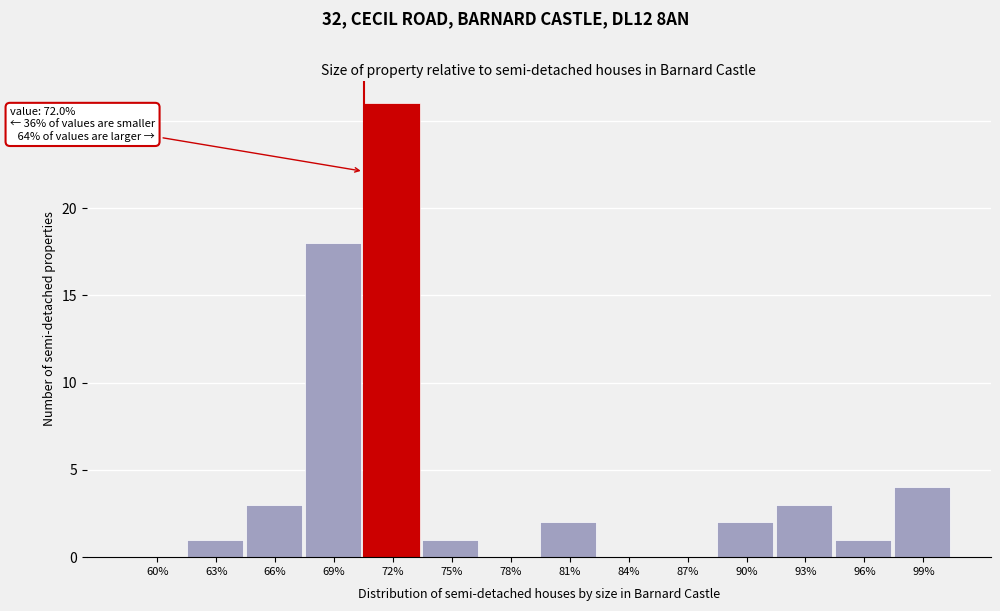

Reading left to right, transcribe all the data shown in this chart.

60%=0	63%=1	66%=3	69%=18	72%=26	75%=1	78%=0	81%=2	84%=0	87%=0	90%=2	93%=3	96%=1	99%=4